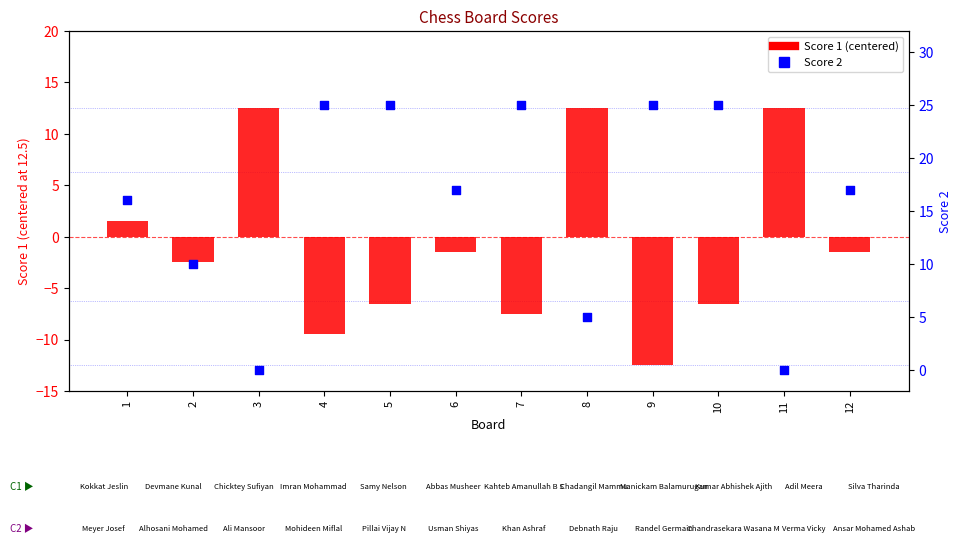

Which series has the widest spread of Y values?

Score 1 (centered)